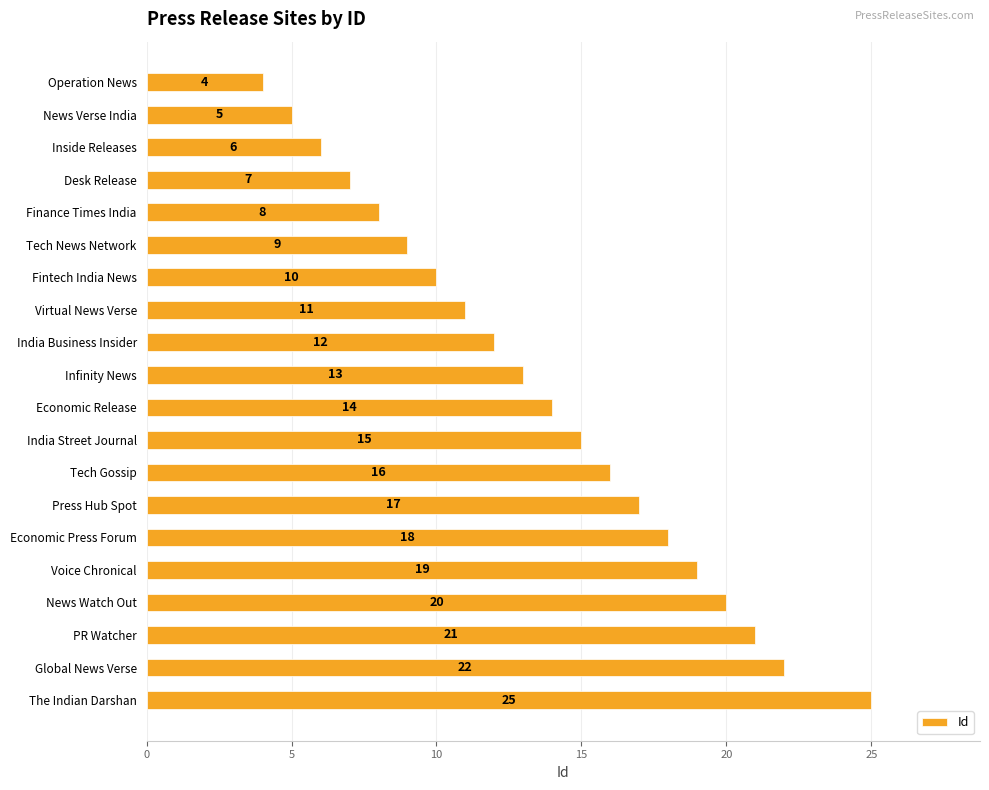

How many data points are less than 14?

10